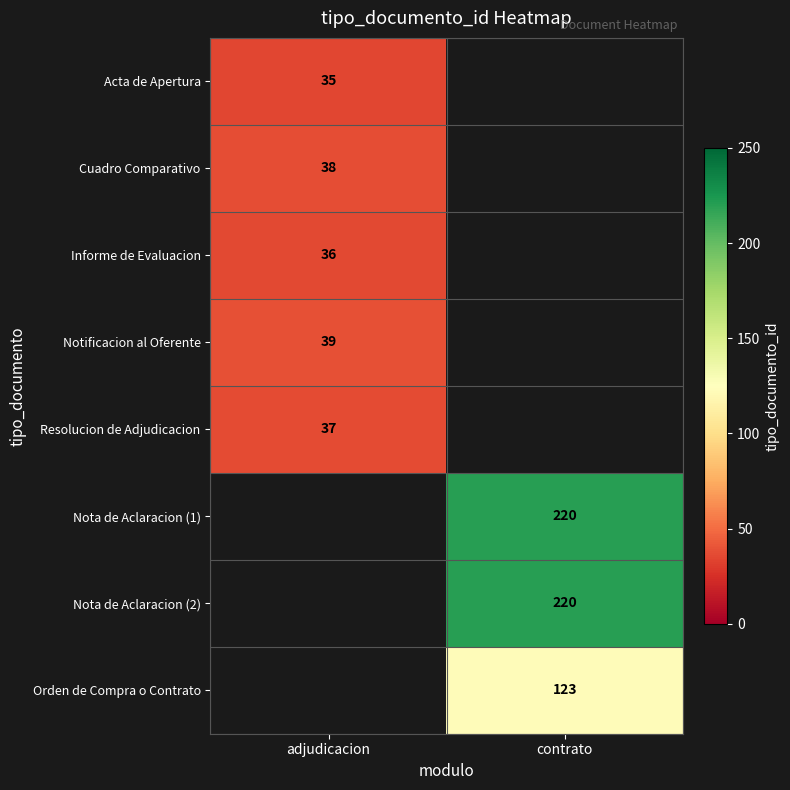

The Acta de Apertura series shows 55 at adjudicacion. True or false?

False